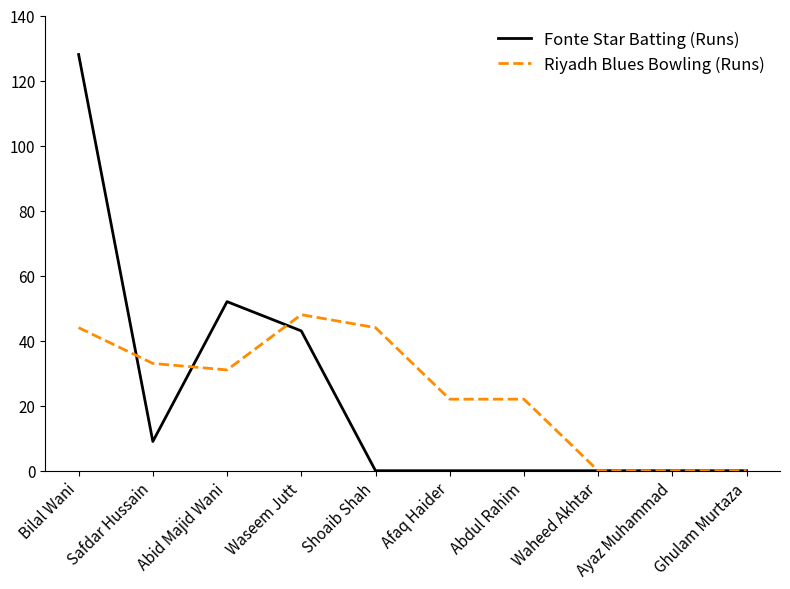

At Bilal Wani, list the series in order from smallest to largest.

Riyadh Blues Bowling (Runs), Fonte Star Batting (Runs)